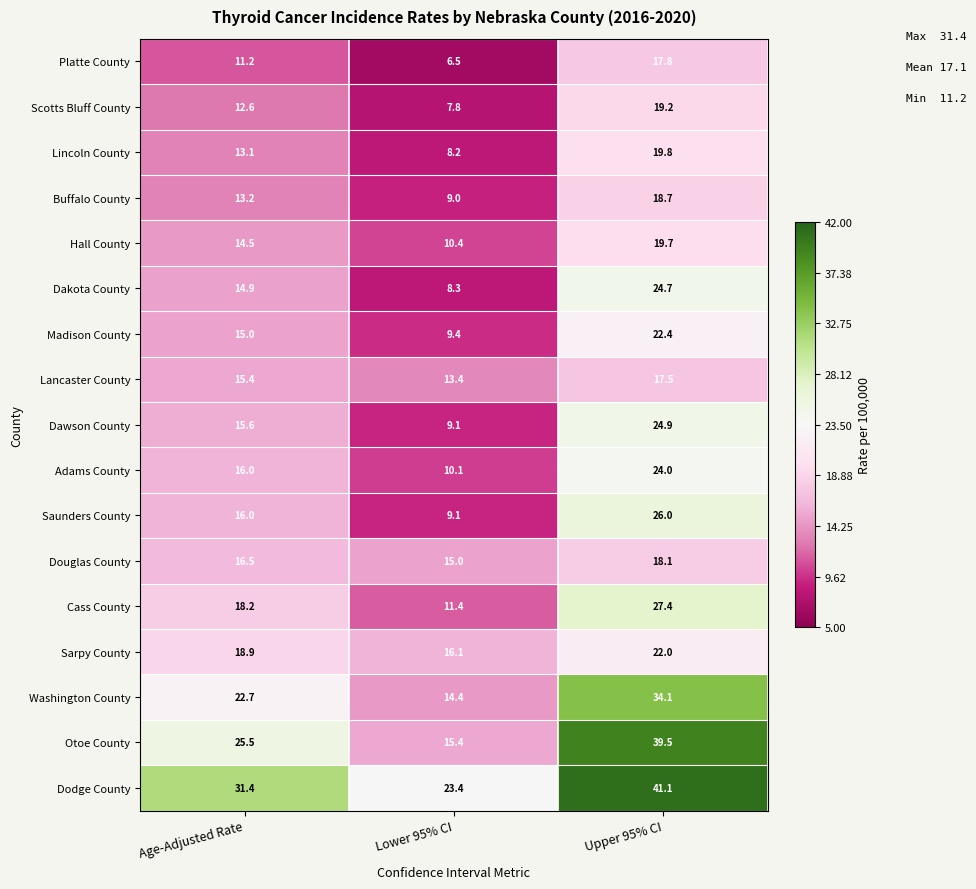

What is the sum of the Sarpy County values at Lower 95% CI and Upper 95% CI?

38.1